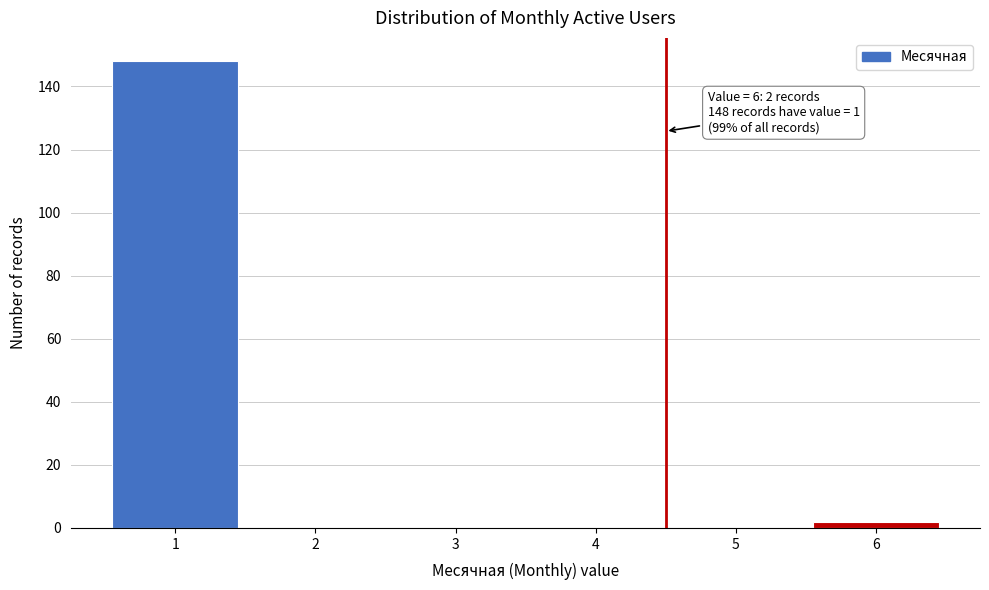

Which range on the x-axis has the tallest bar?

0.5 to 1.5